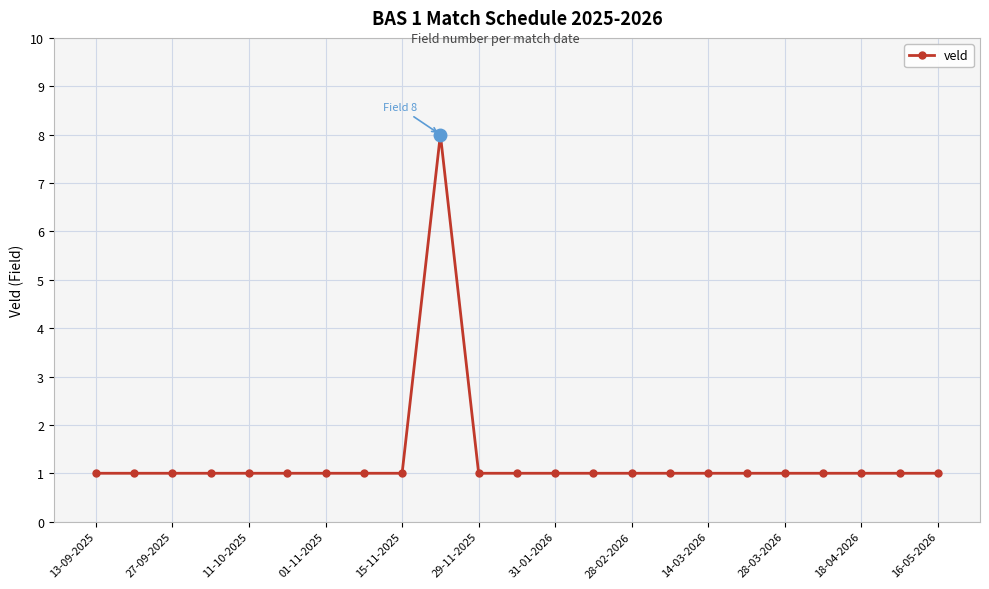

What is the value of the 11th point from the left?

1